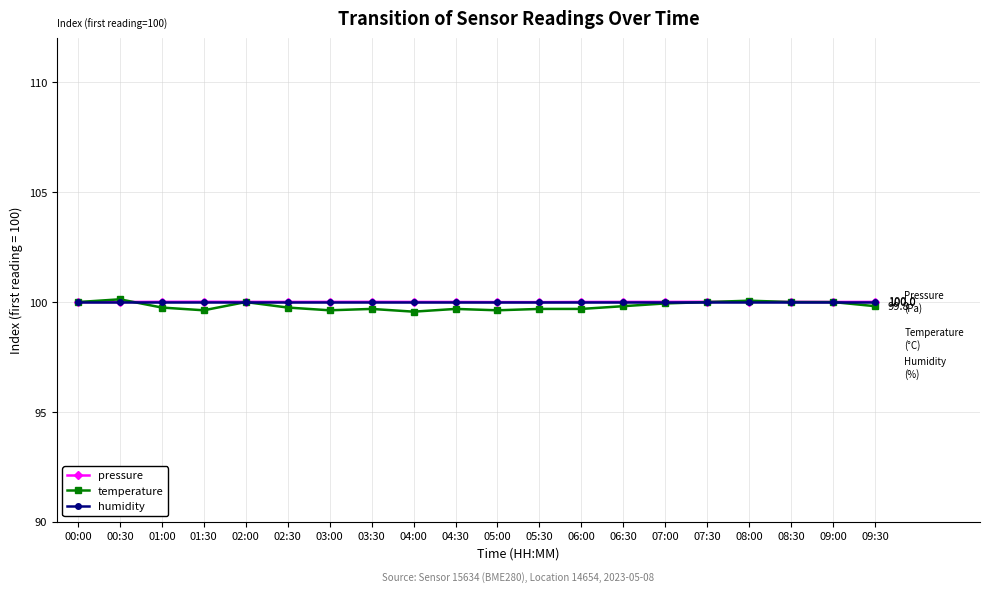

Does the chart have visible grid lines?

Yes